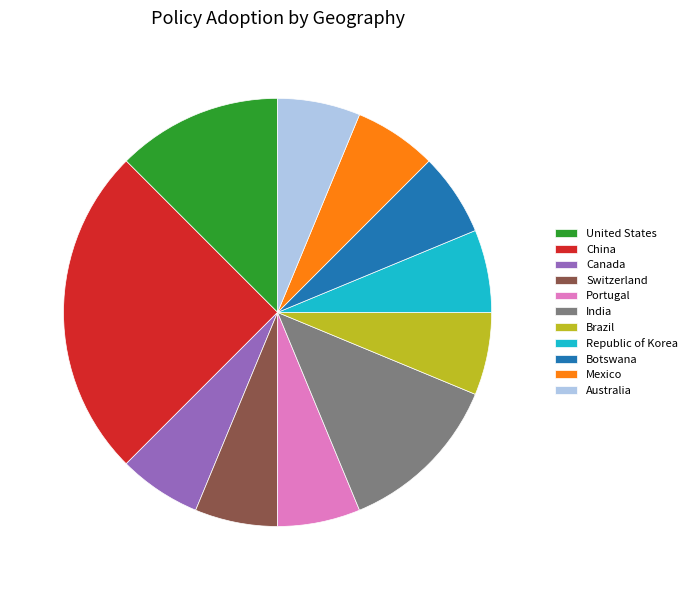

To the nearest percent, what is the difference between the India and Switzerland slice percentages?

6%